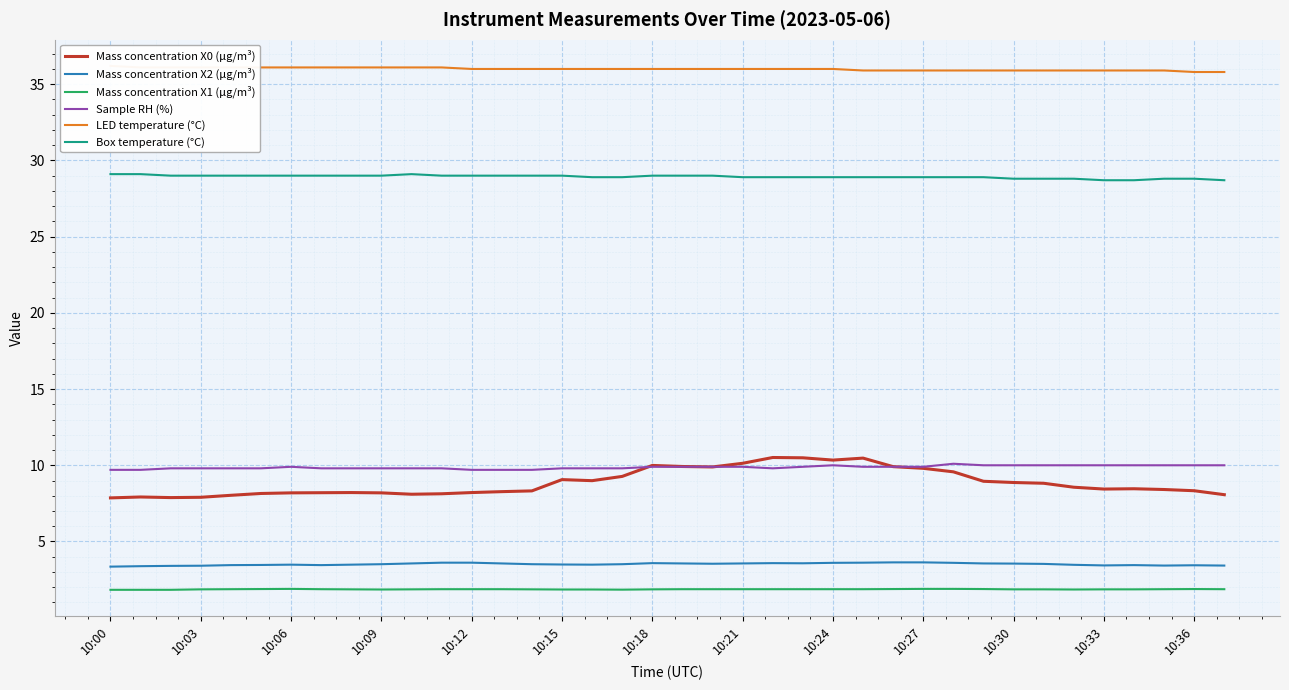

What are all the series names shown in the legend?

Mass concentration X0 (μg/m³), Mass concentration X2 (μg/m³), Mass concentration X1 (μg/m³), Sample RH (%), LED temperature (°C), Box temperature (°C)